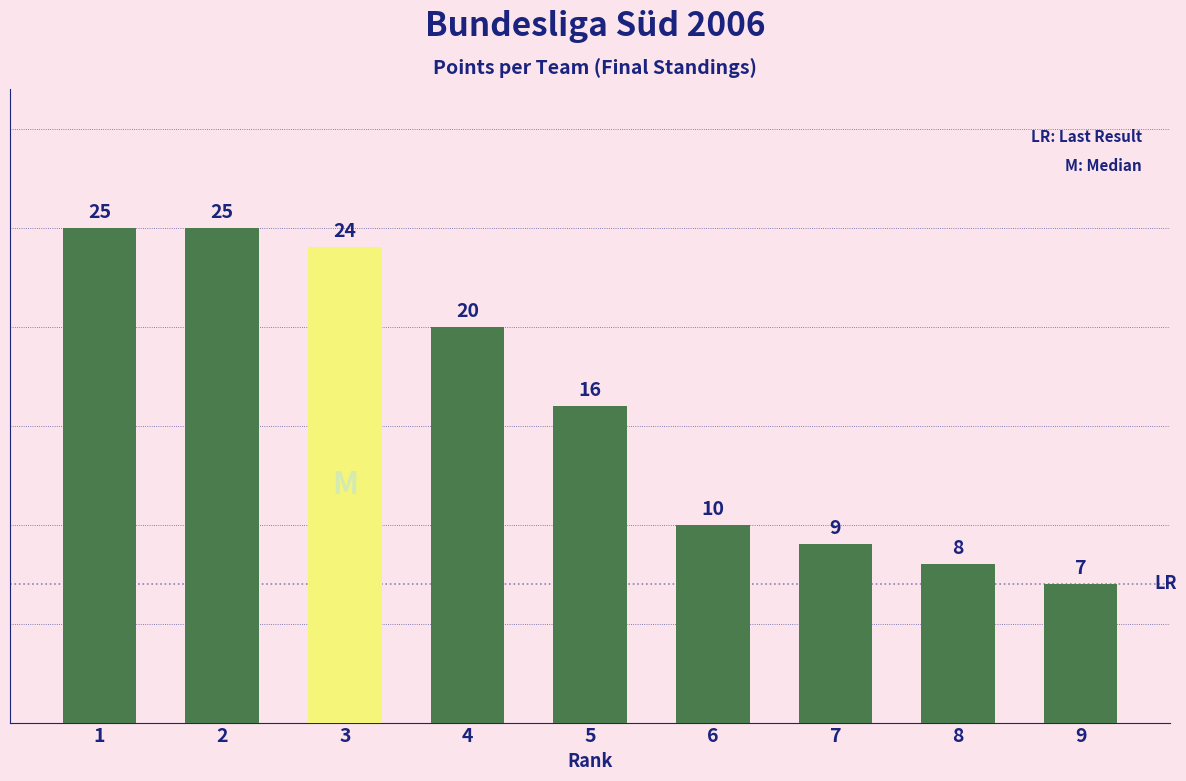

How many categories are shown in the chart?

9